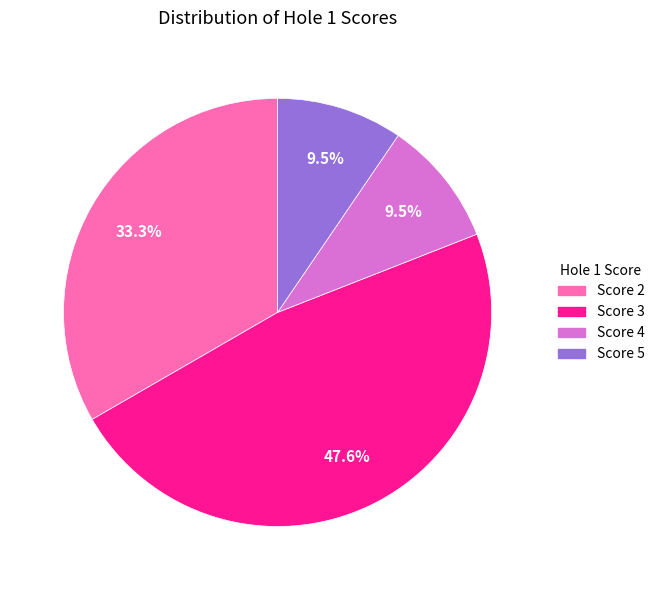

Is there a majority slice in this chart?

No